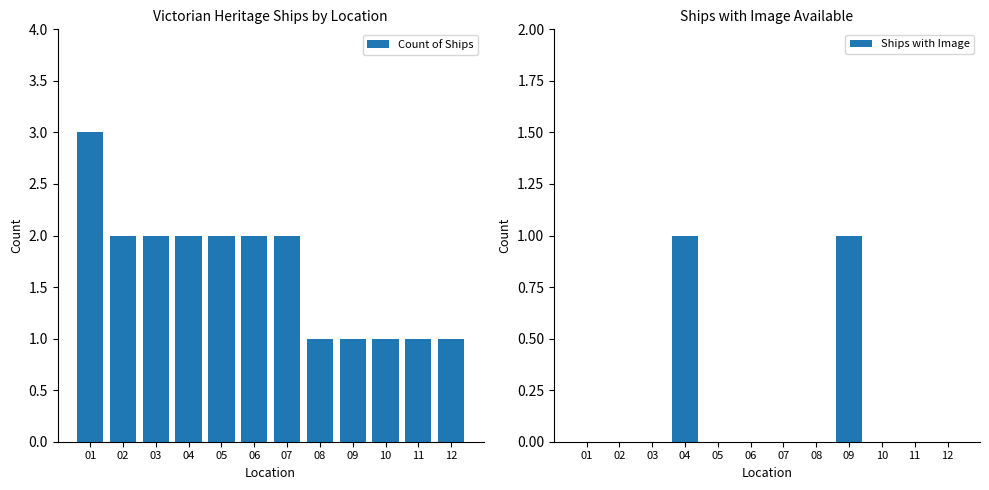

What is the spread (max minus min) of values at 08?

1